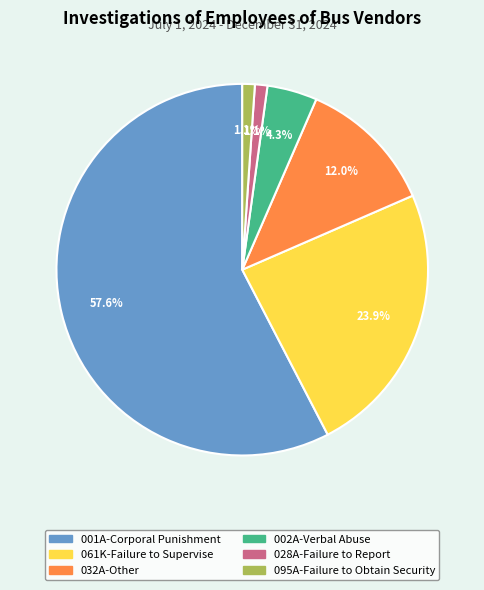

What is the largest slice in the pie chart?

001A-Corporal Punishment